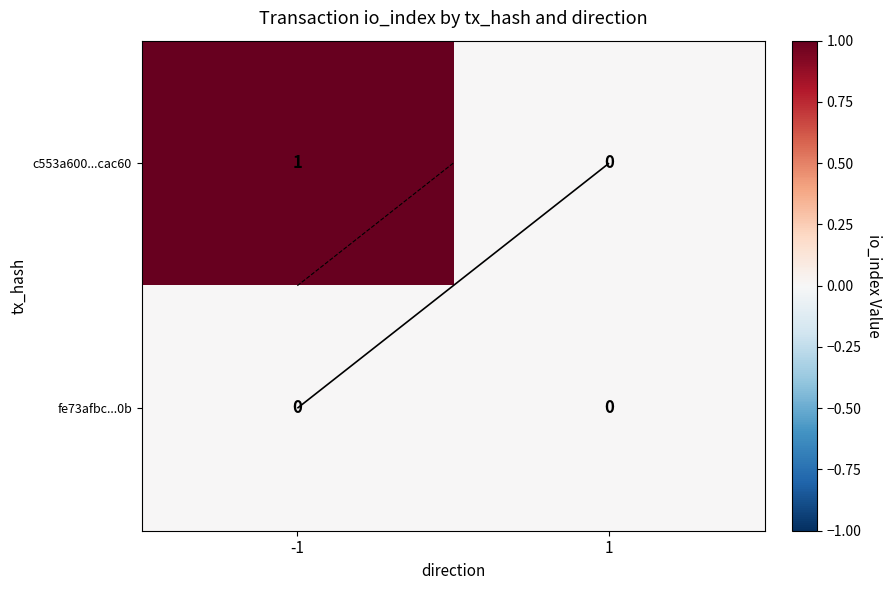

Which series has the largest range (max minus min)?

c553a600...cac60